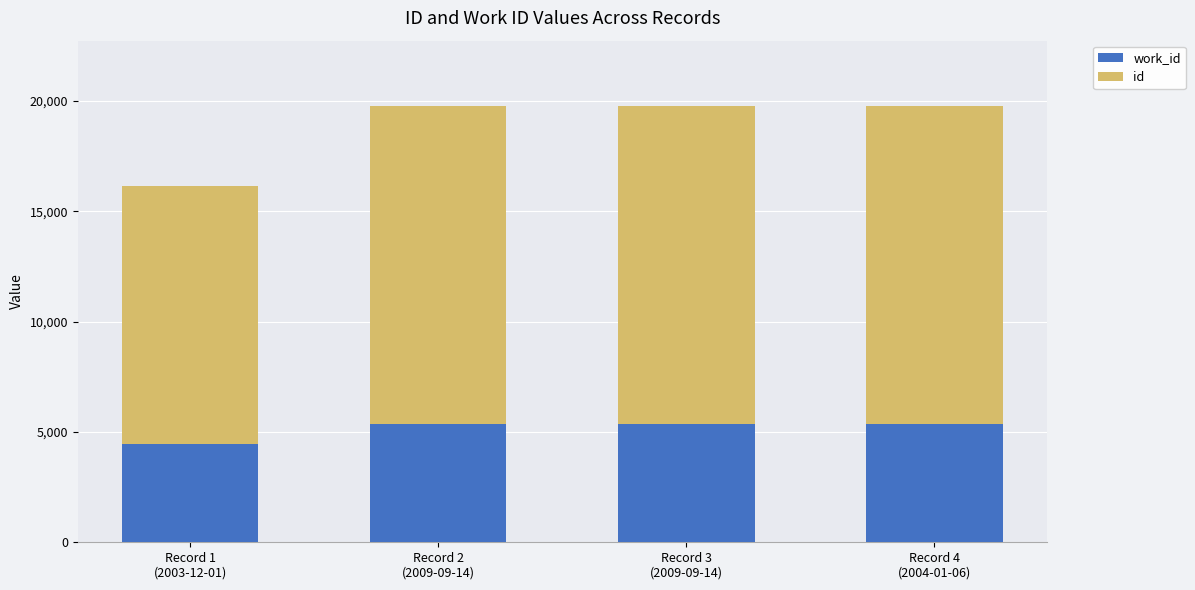

What is the difference between the maximum and minimum values in the id series?

2706